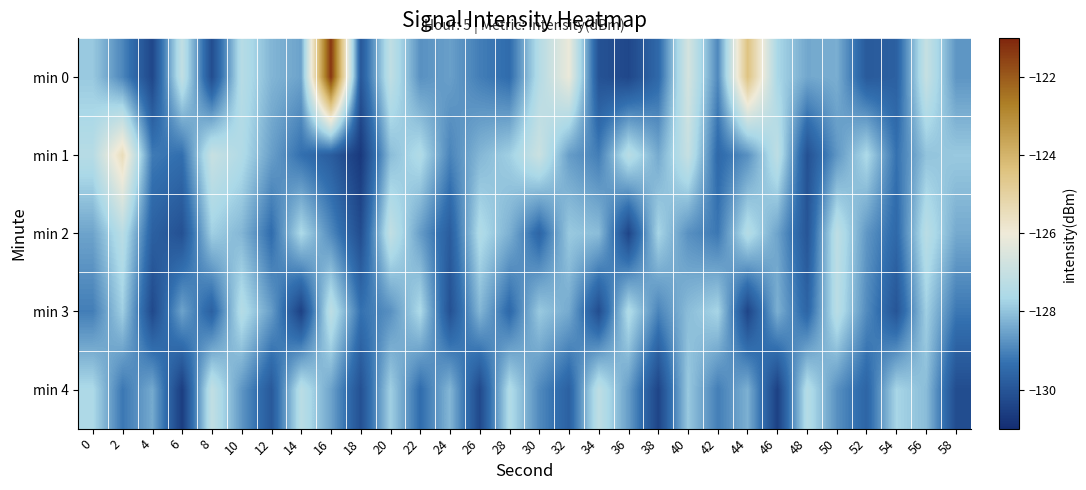

How many data points does each series have?

30